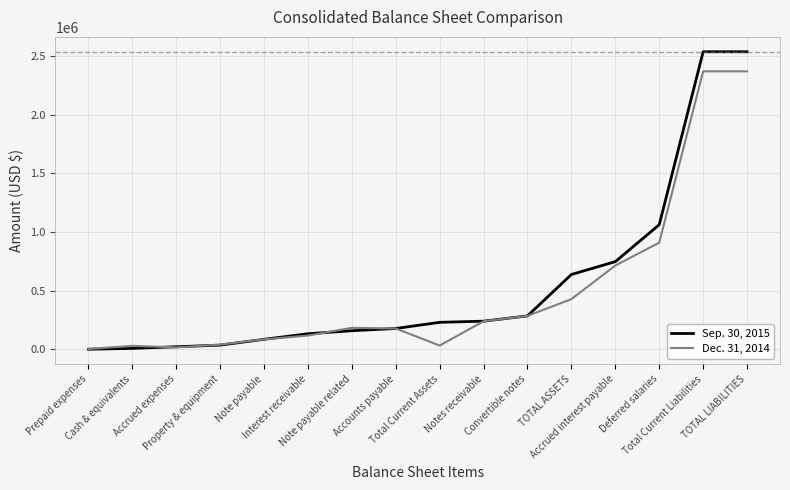

Rank the series by their maximum value, from lowest to highest.

Dec. 31, 2014, Sep. 30, 2015